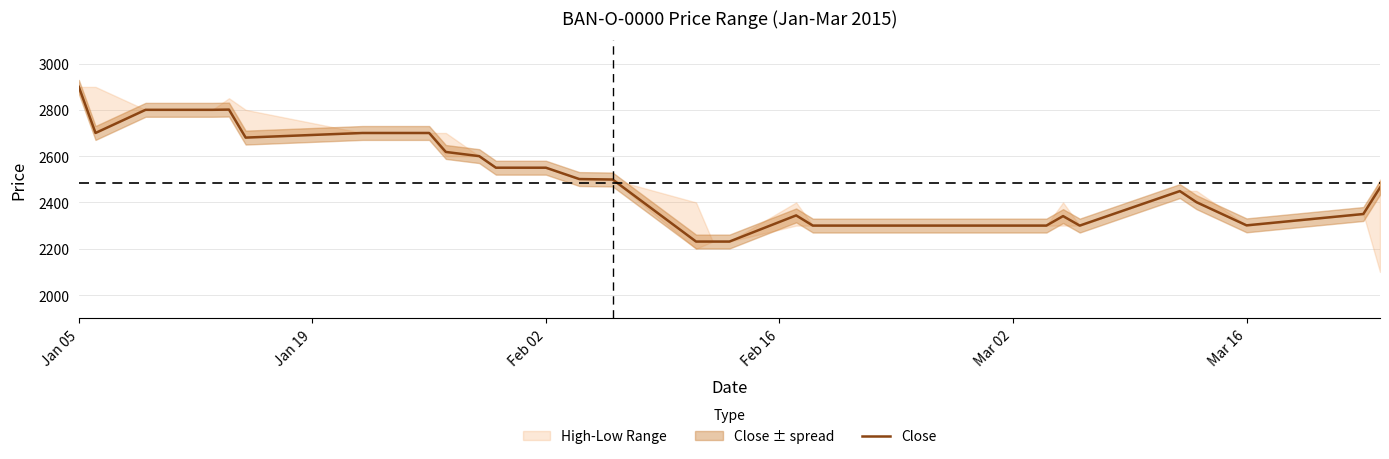

At which label does Close reach its peak?

Jan 05